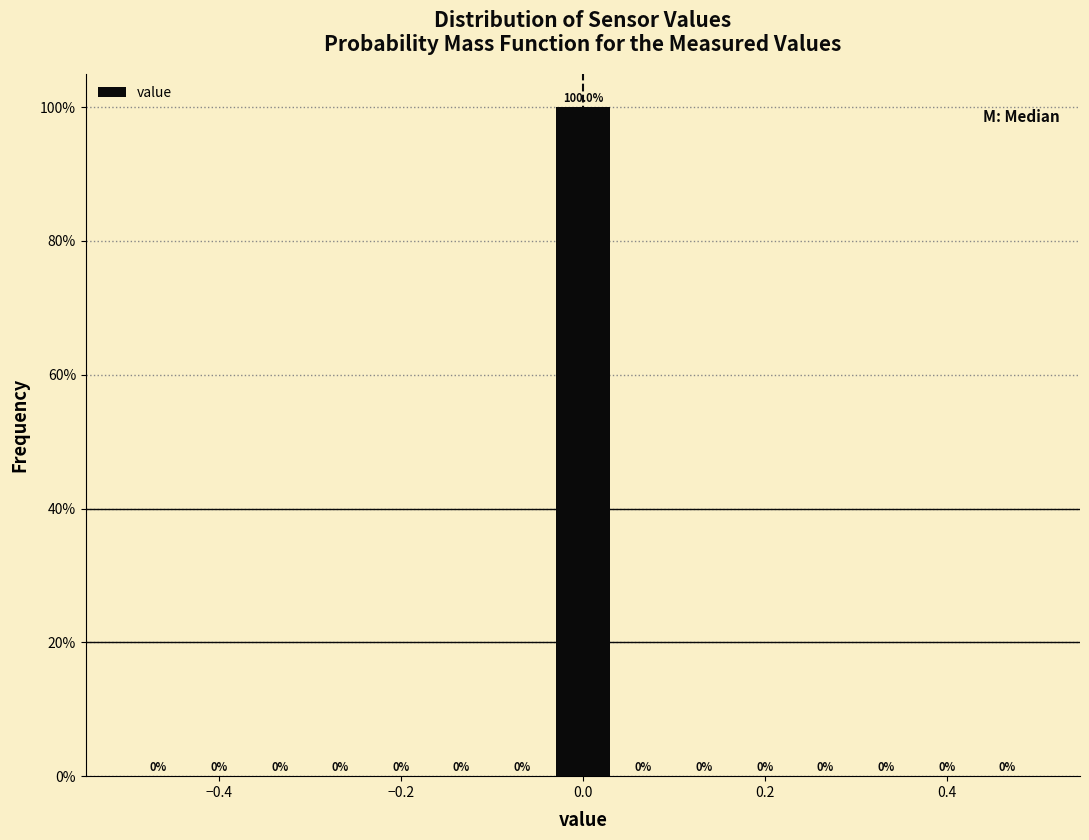

Around what value on the x-axis is the tallest bar? Give the approximate position of its centre, as read against the axis.

0.00